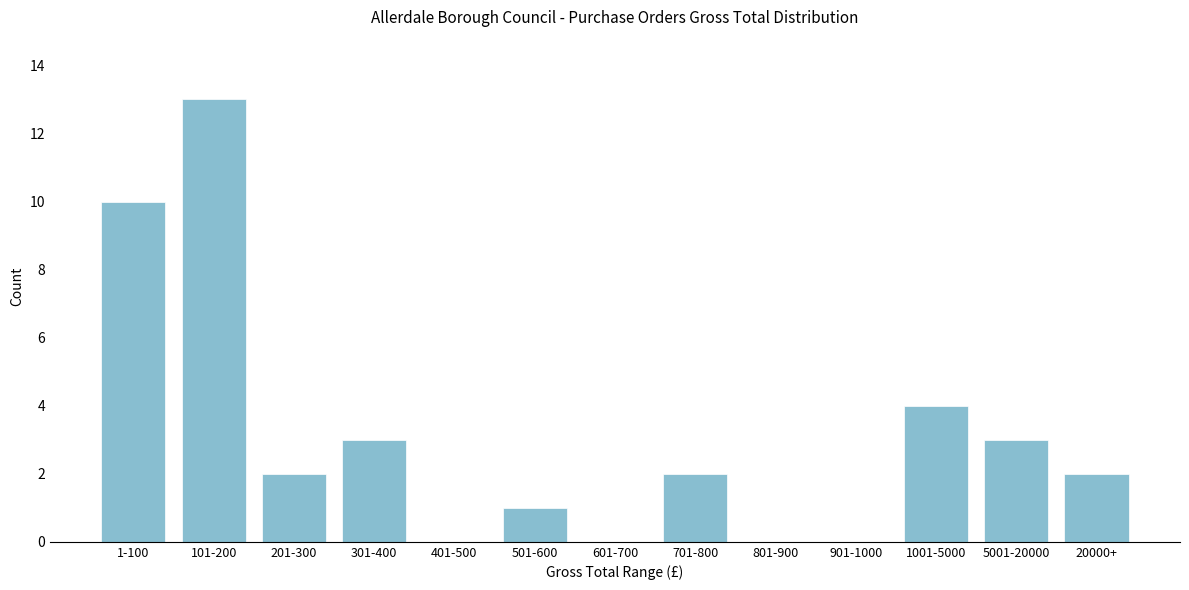

Reading left to right, extract all data points from this chart.

1-100=10	101-200=13	201-300=2	301-400=3	401-500=0	501-600=1	601-700=0	701-800=2	801-900=0	901-1000=0	1001-5000=4	5001-20000=3	20000+=2